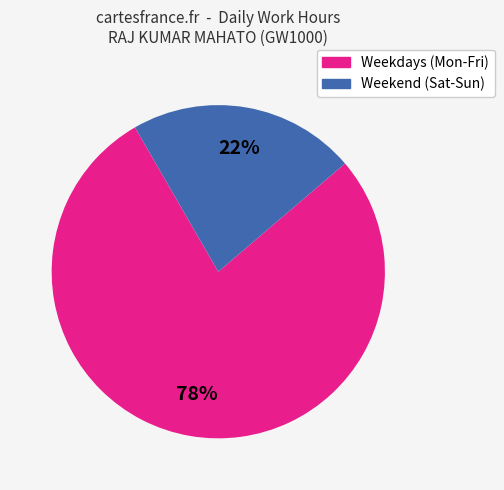

How many segments does this pie chart have?

2